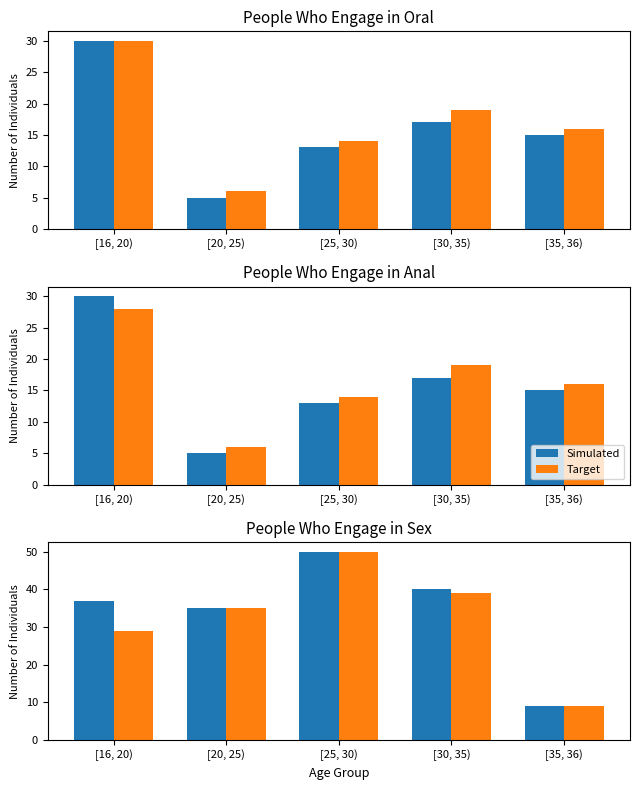

How many values in the Simulated series are below 37?

2